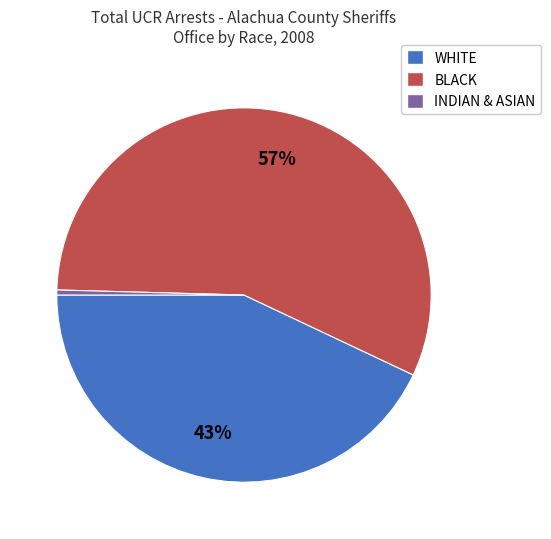

Which has a higher value, WHITE or INDIAN & ASIAN?

WHITE